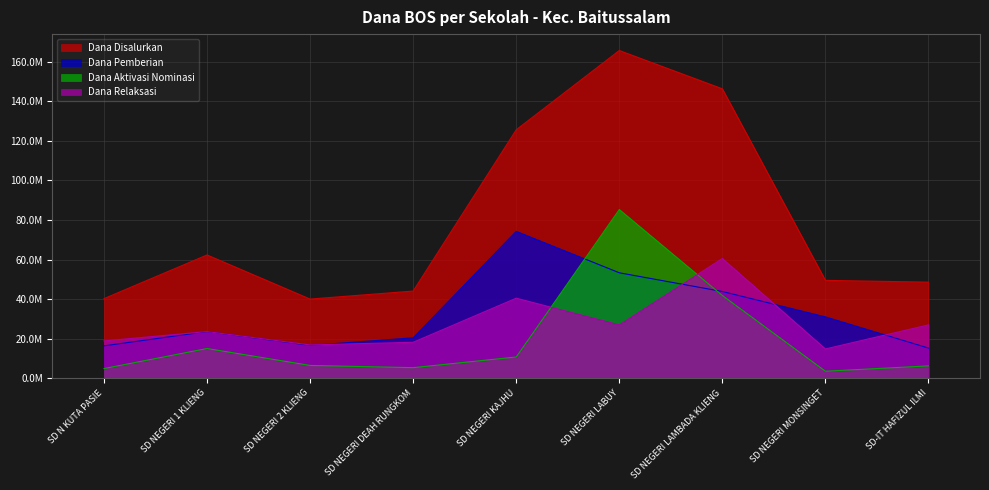

True or false: Dana Aktivasi Nominasi and Dana Pemberian cross at least once.

True